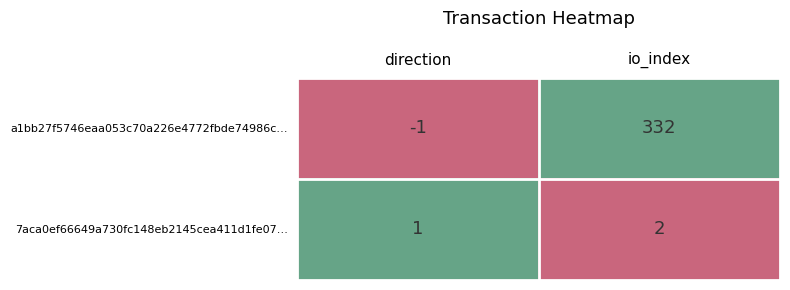

At which category does the chart reach its minimum across all series?

direction